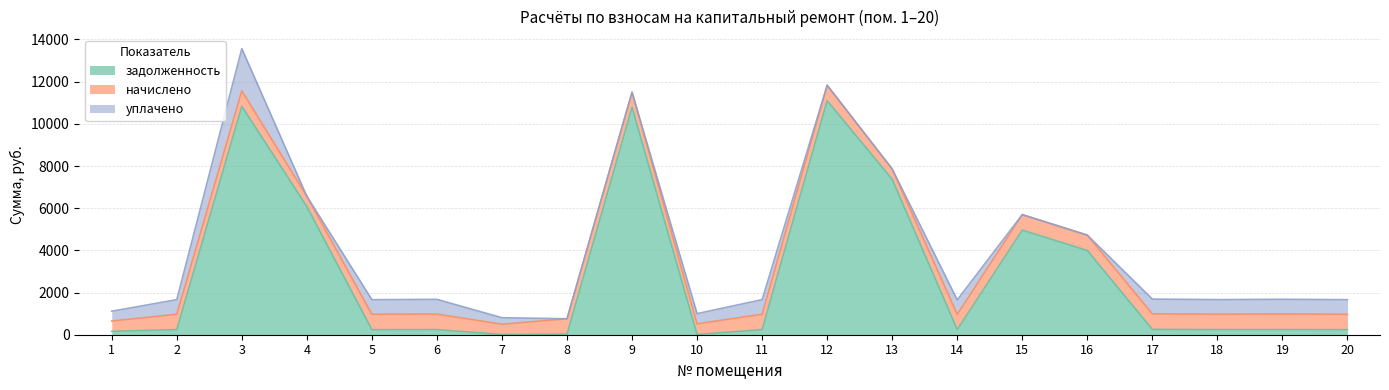

Which label corresponds to the largest value in the chart?

12